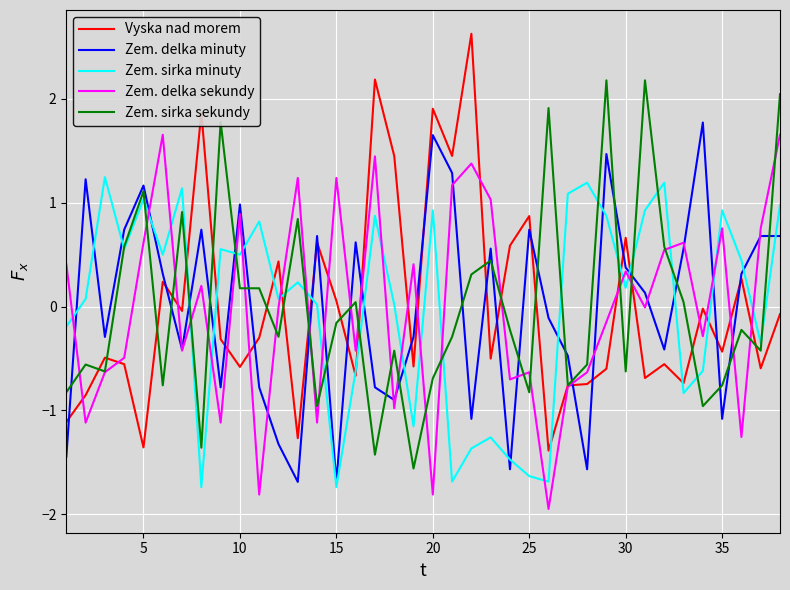

What is the smallest value displayed?

-1.9